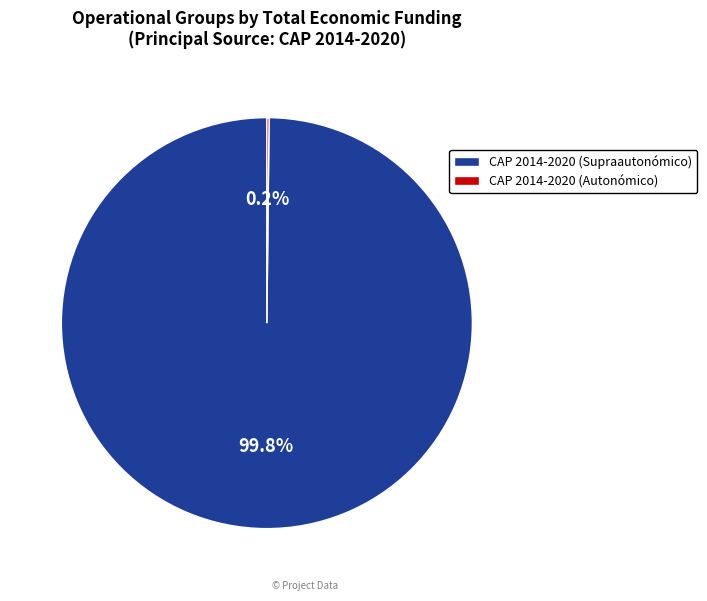

To the nearest percent, what portion does CAP 2014-2020 (Supraautonómico) represent?

100%